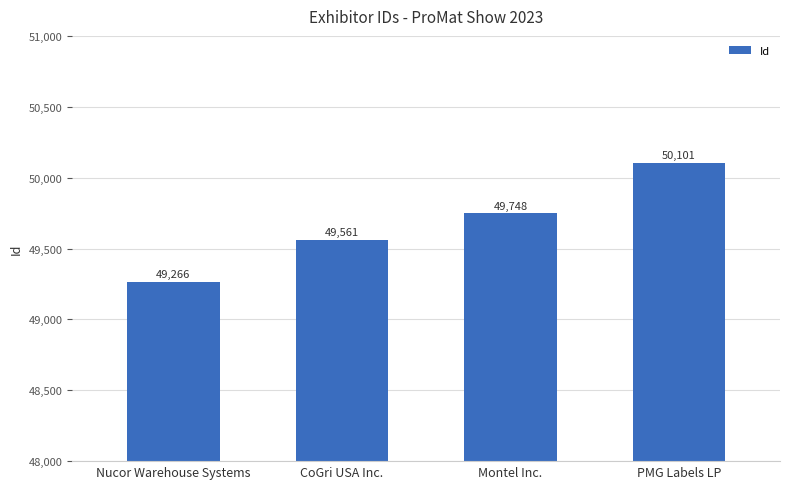

How many bars are there in total?

4